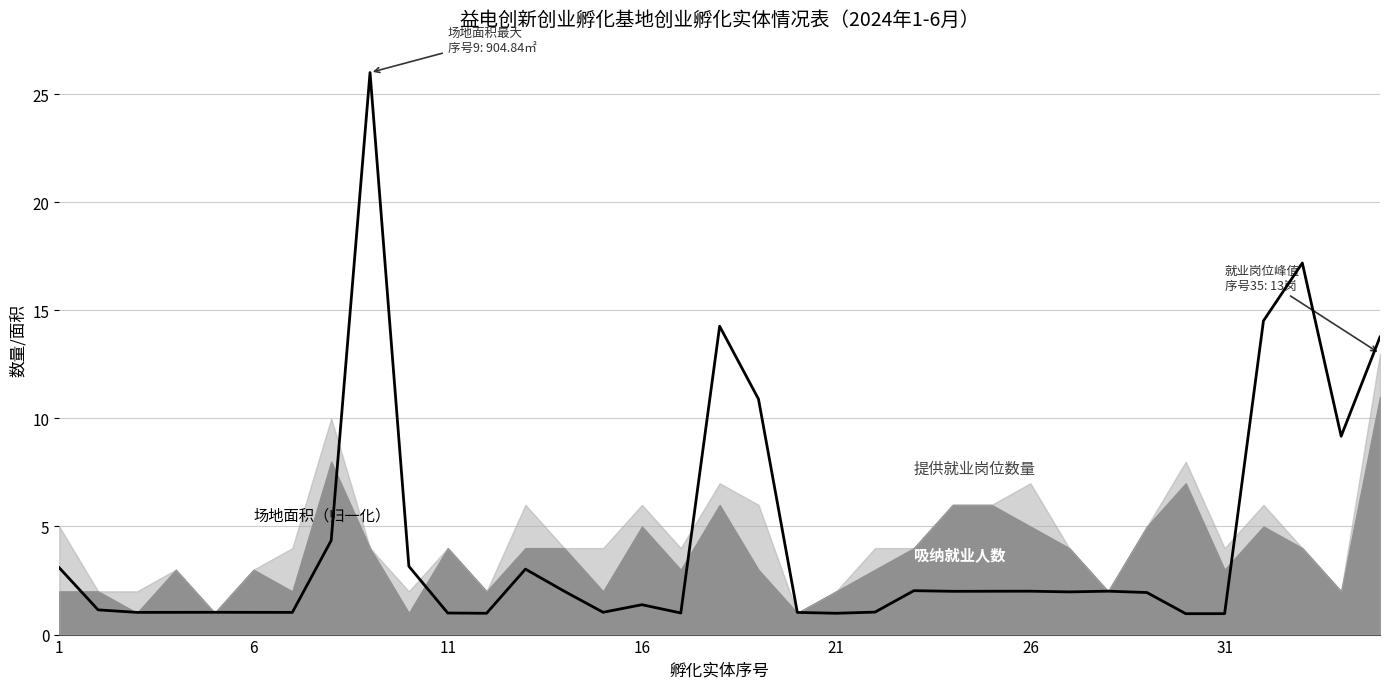

The chart shows a value of 1.9 at 28. True or false?

True